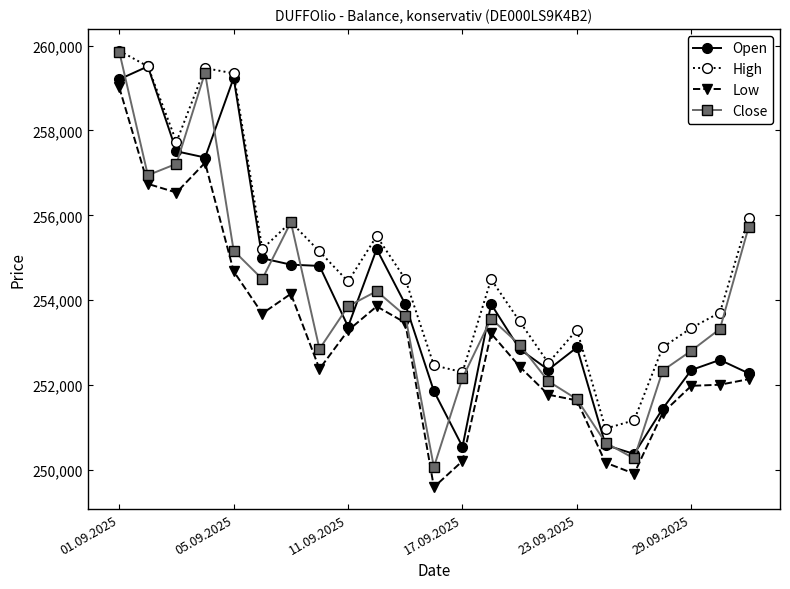

True or false: Low and Open intersect in this chart.

False